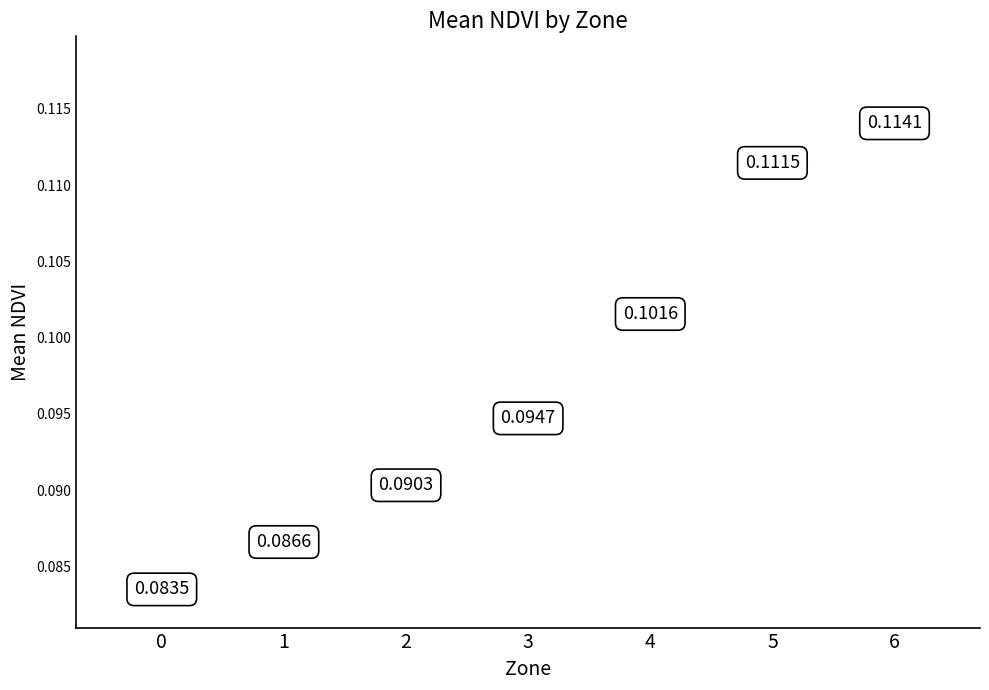

What is the average value?

0.1